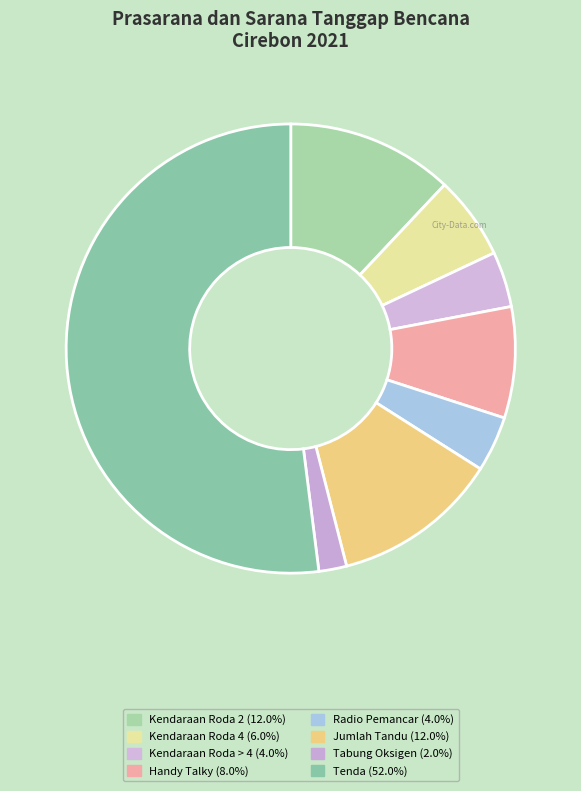

Which slice is the smallest?

Tabung Oksigen